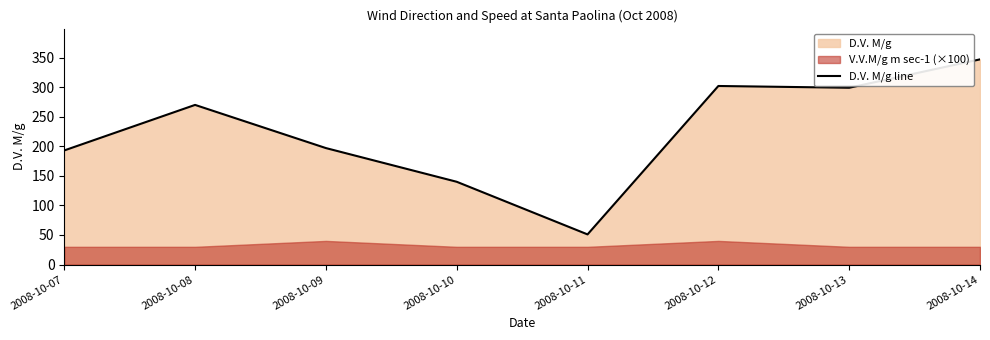

The value at 2008-10-11 is 89. True or false?

False